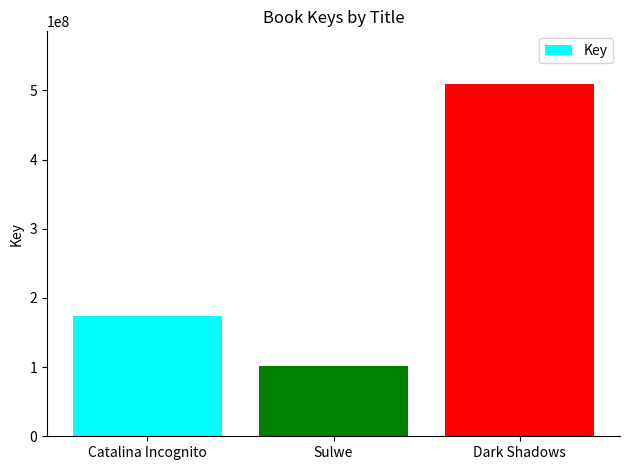

What is the average value?

261555350